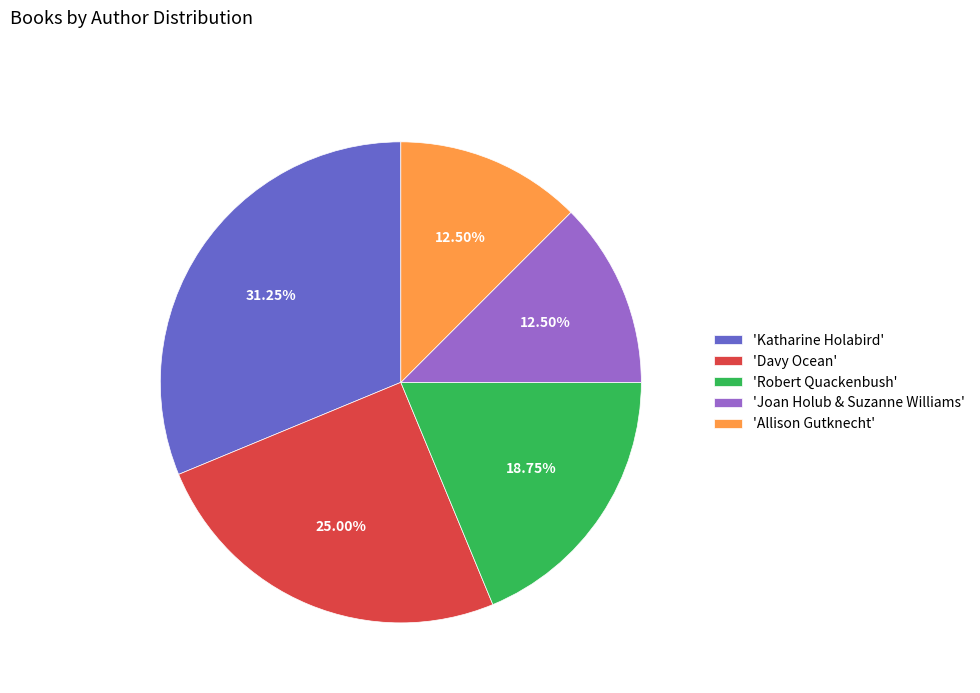

What is the ratio of the value at 'Allison Gutknecht' to the value at 'Davy Ocean'?

0.5